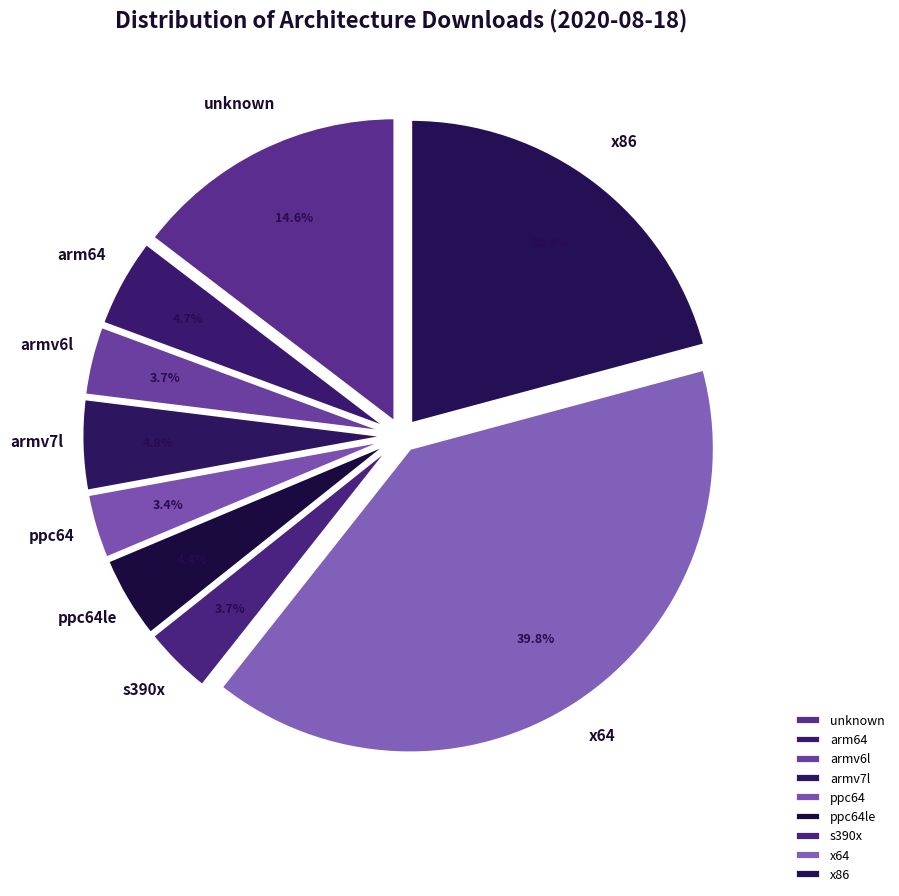

What percentage is the x86 slice, to the nearest percent?

21%